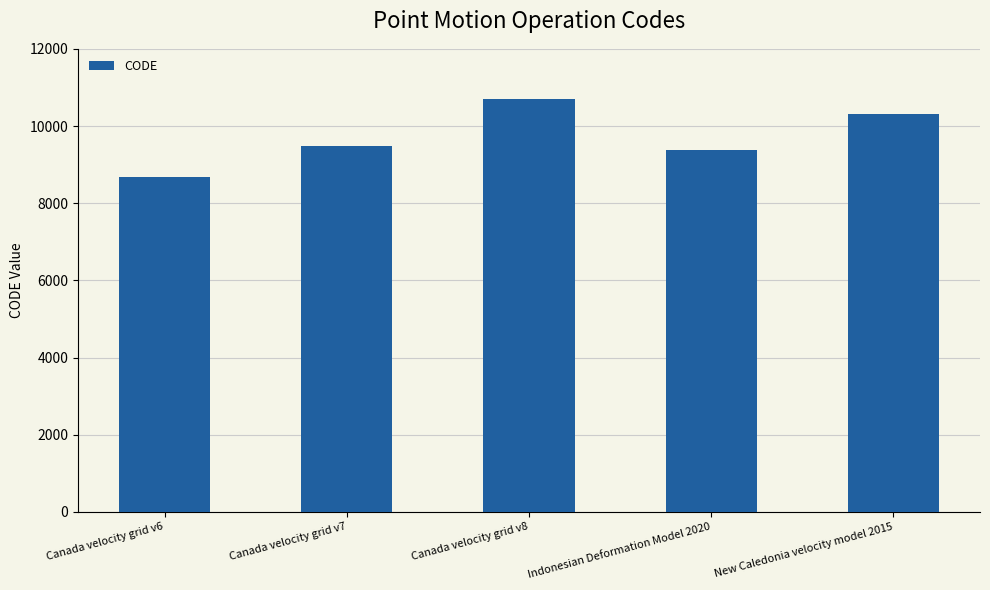

Reading right to left, what are all the values shown in this chart?

New Caledonia velocity model 2015=10323	Indonesian Deformation Model 2020=9375	Canada velocity grid v8=10707	Canada velocity grid v7=9483	Canada velocity grid v6=8676